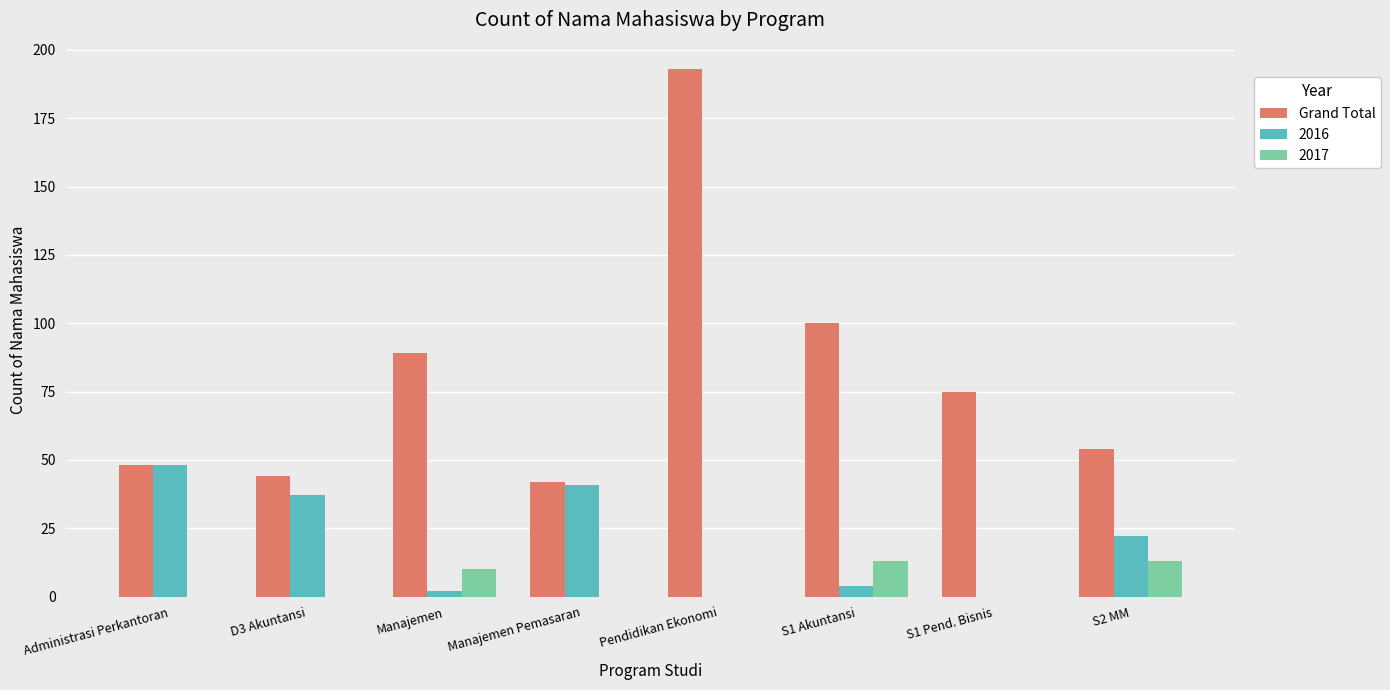

Reading left to right, what are all the values shown in this chart?

Grand Total: Administrasi Perkantoran=48	D3 Akuntansi=44	Manajemen=89	Manajemen Pemasaran=42	Pendidikan Ekonomi=193	S1 Akuntansi=100	S1 Pend. Bisnis=75	S2 MM=54
2016: Administrasi Perkantoran=48	D3 Akuntansi=37	Manajemen=2	Manajemen Pemasaran=41	Pendidikan Ekonomi=0	S1 Akuntansi=4	S1 Pend. Bisnis=0	S2 MM=22
2017: Administrasi Perkantoran=0	D3 Akuntansi=0	Manajemen=10	Manajemen Pemasaran=0	Pendidikan Ekonomi=0	S1 Akuntansi=13	S1 Pend. Bisnis=0	S2 MM=13